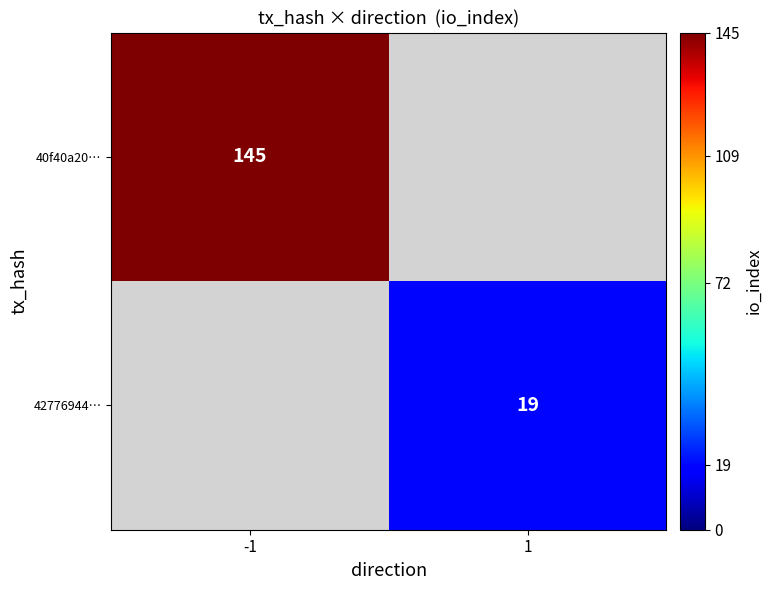

The 40f40a20… series shows 39.1 at -1. True or false?

False